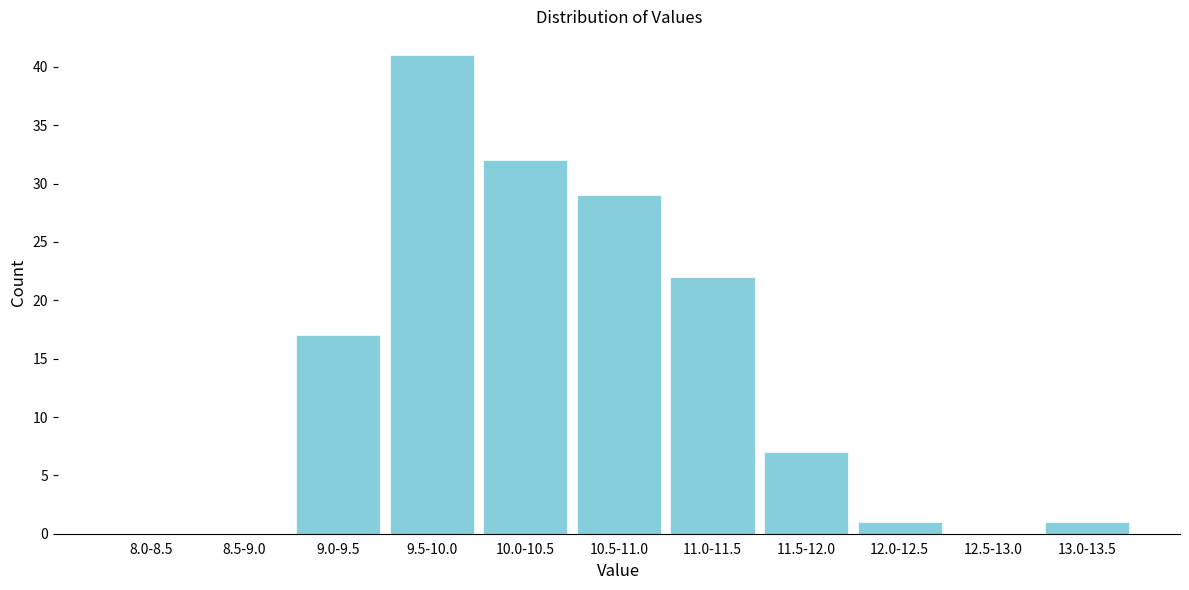

Reading right to left, list all the values displayed in this chart.

13.0-13.5=1	12.5-13.0=0	12.0-12.5=1	11.5-12.0=7	11.0-11.5=22	10.5-11.0=29	10.0-10.5=32	9.5-10.0=41	9.0-9.5=17	8.5-9.0=0	8.0-8.5=0